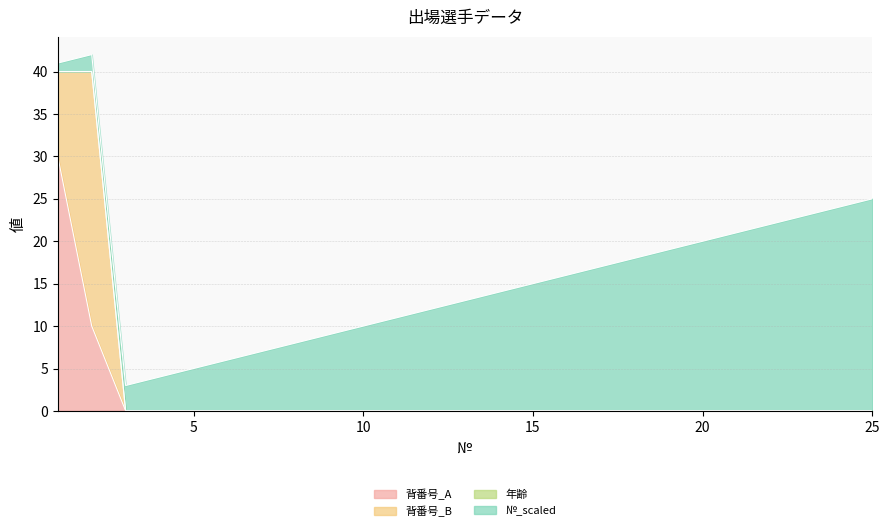

Where do 背番号_B and №_scaled first cross each other?

2 and 3